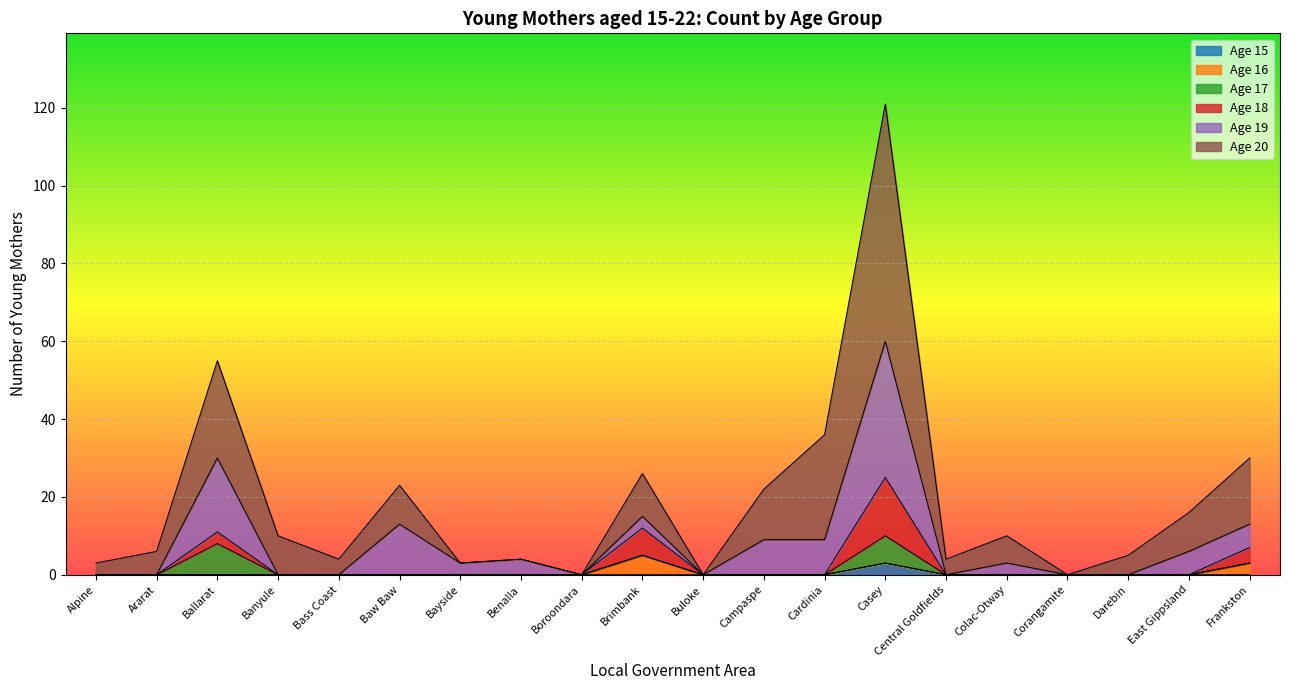

What is the value of the Age 20 point at the 2nd from the left?

6